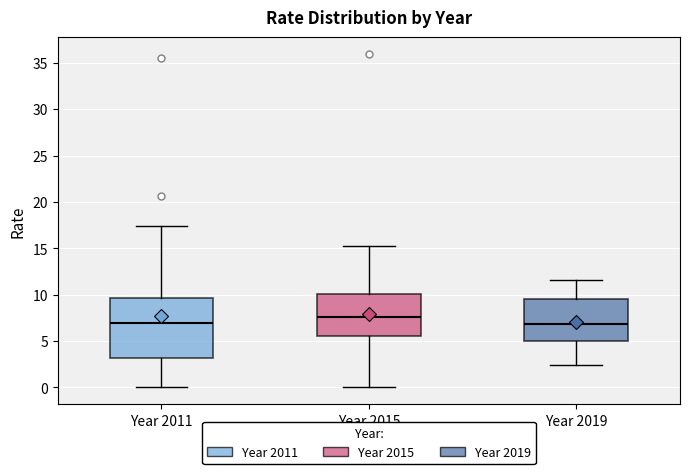

Where is the upper edge of the box for Year 2019 on the y-axis? The values are not printed on the chart, so give them approximately, as read against the axis.

9.5